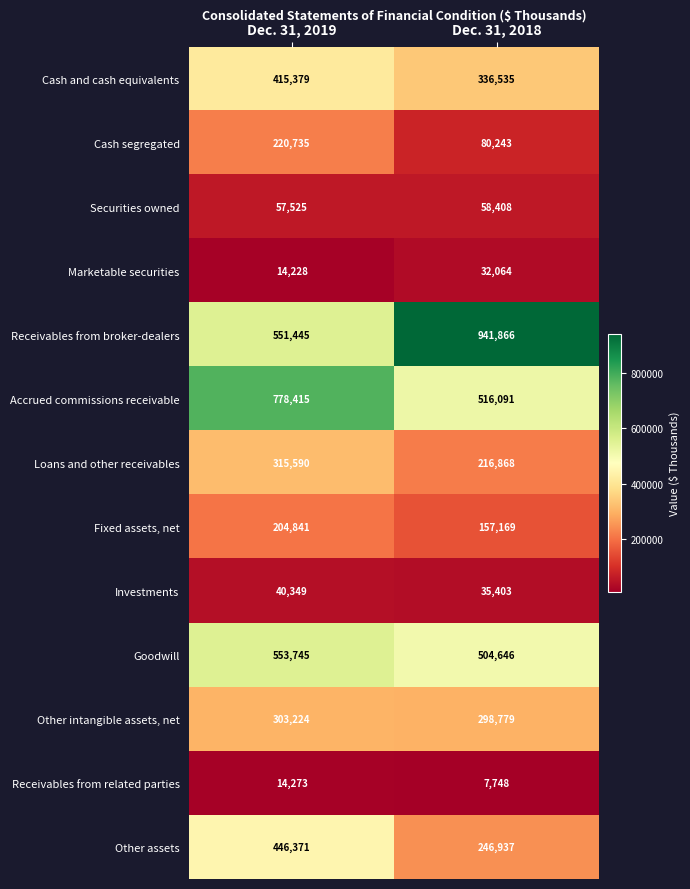

Where is Goodwill nearest to the value 529195?

Dec. 31, 2018